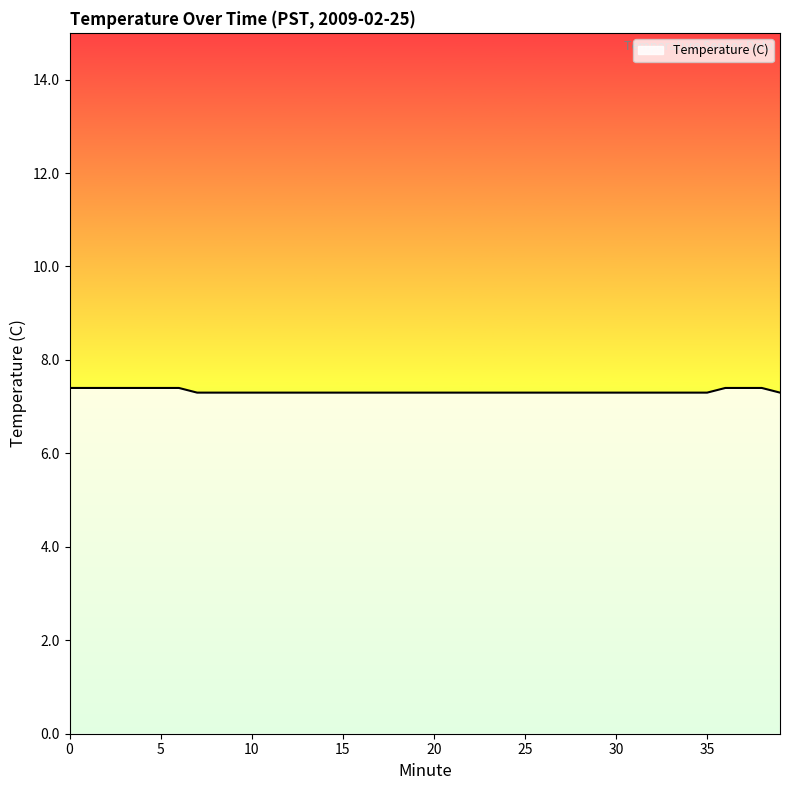

What is the minimum value shown in the chart?

7.3